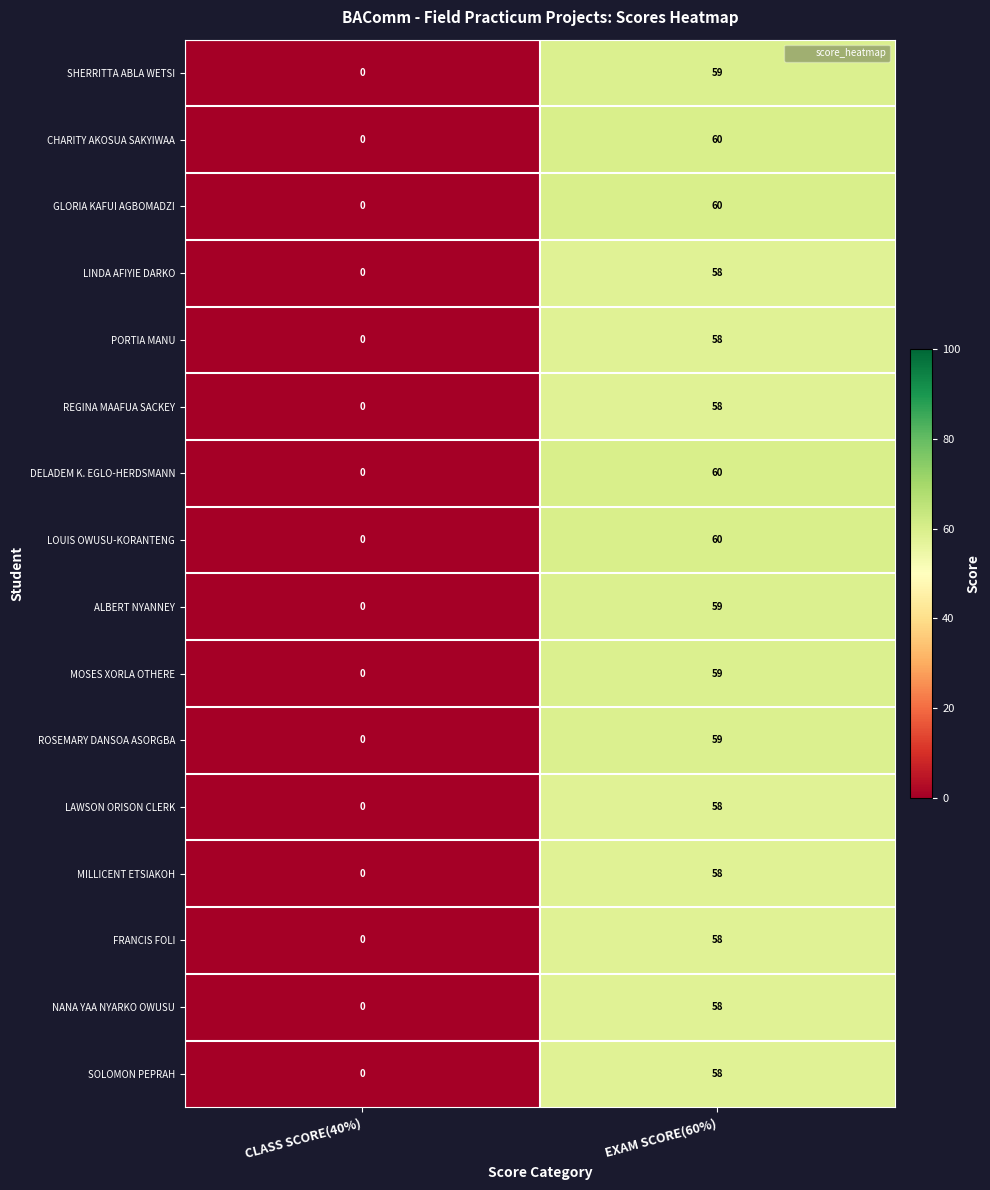

Is it true that CHARITY AKOSUA SAKYIWAA equals 60 at EXAM SCORE(60%)?

True